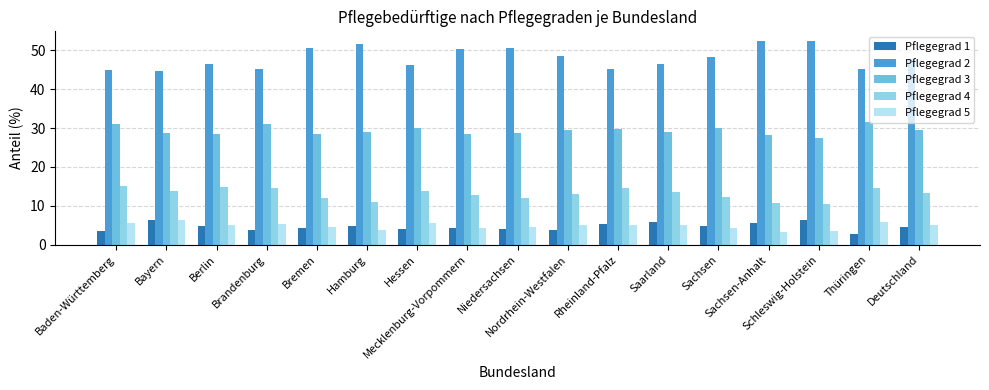

What position from the right is Berlin?

15